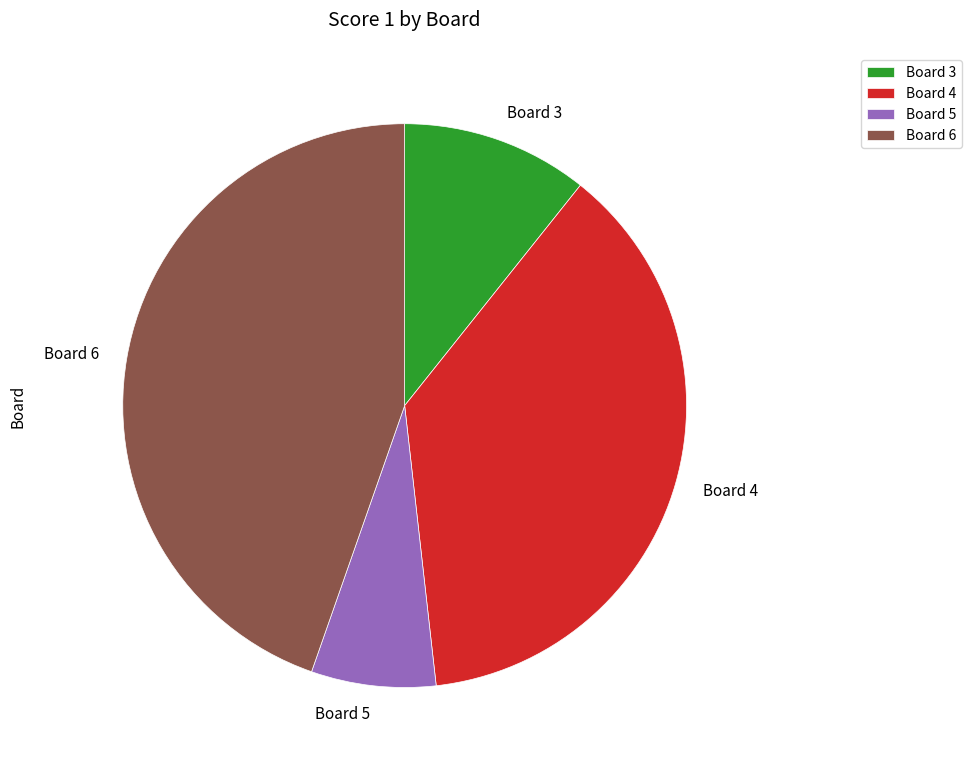

How many slices are in this pie chart?

4